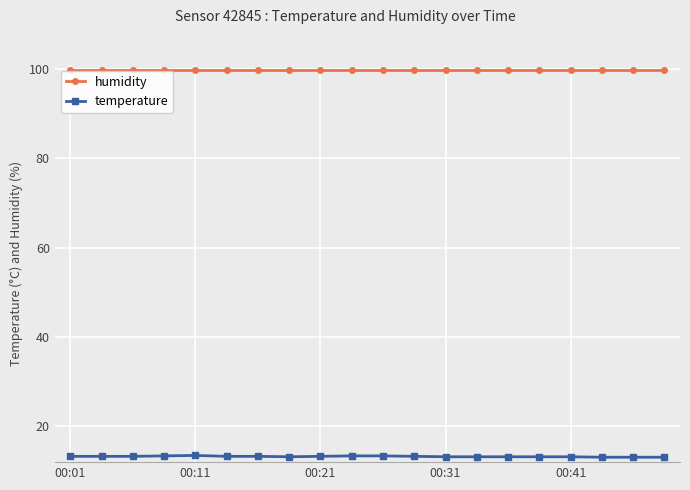

True or false: humidity and temperature cross at least once.

False